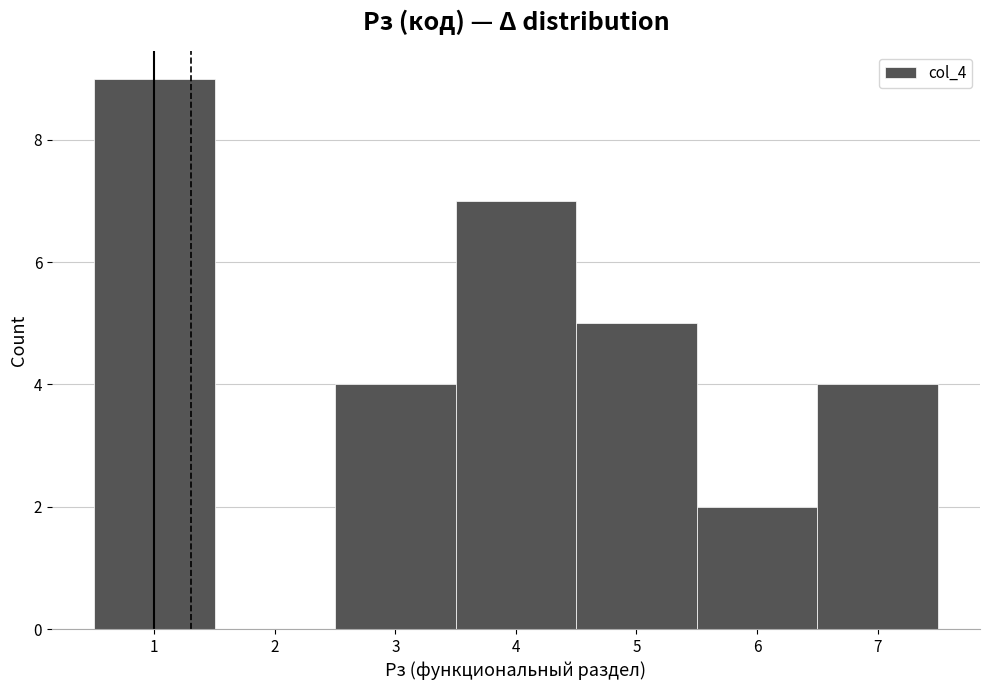

Which range on the x-axis has the tallest bar?

0.5 to 1.5